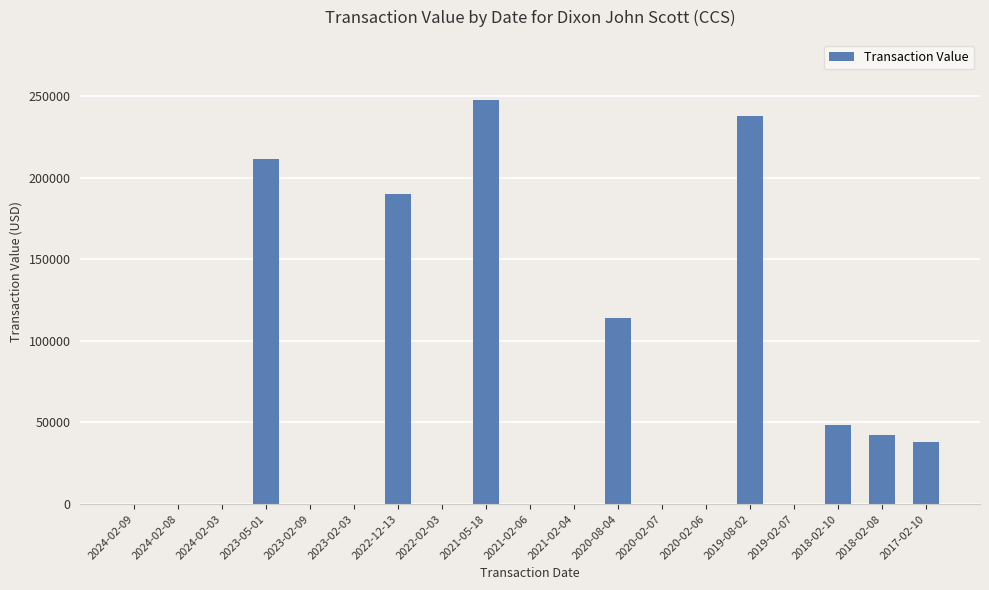

The value at 2021-02-06 is 0. True or false?

True